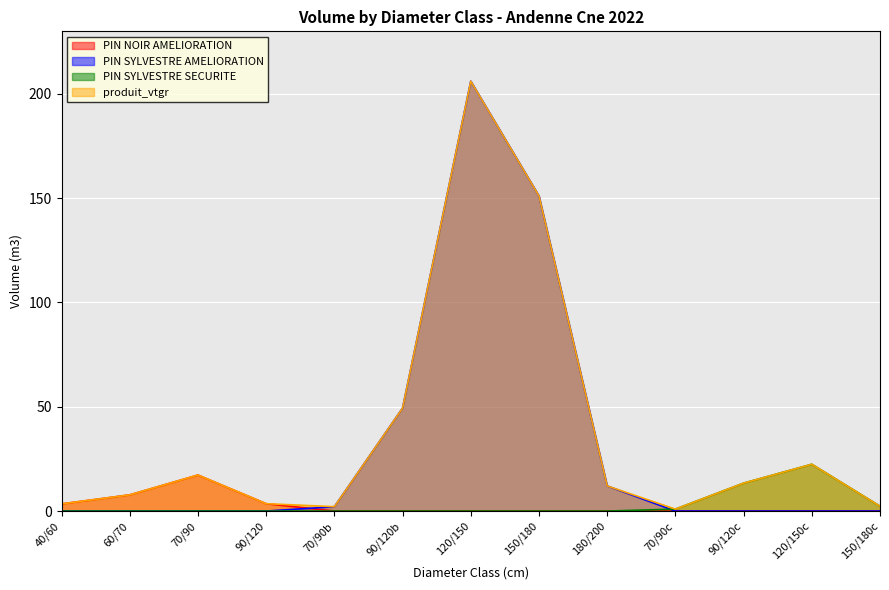

What is the average value of the PIN NOIR AMELIORATION series?

2.5